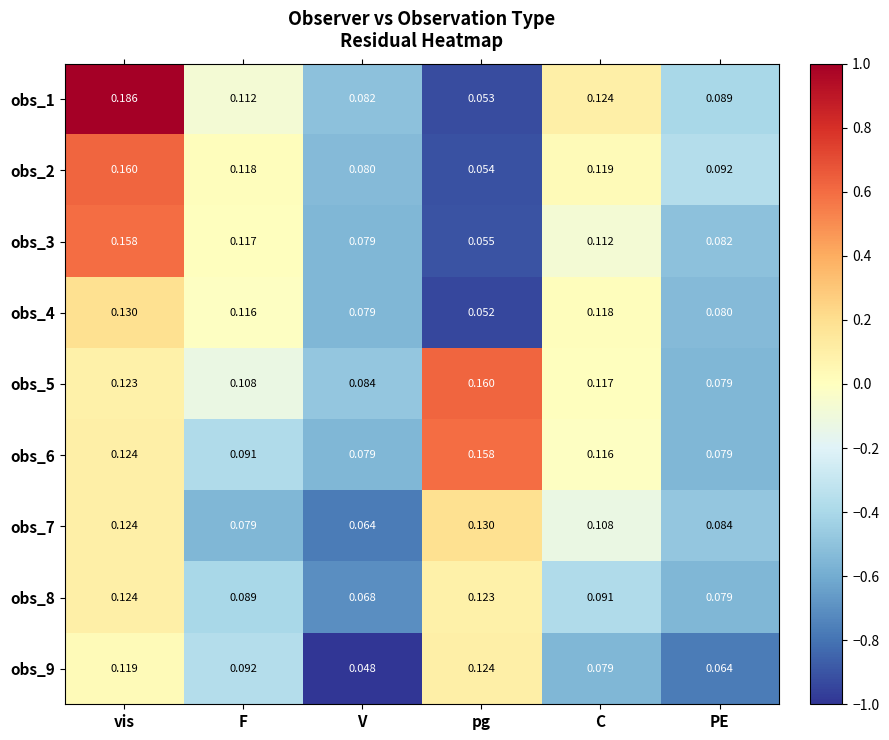

At which label is obs_2 closest to 0?

pg